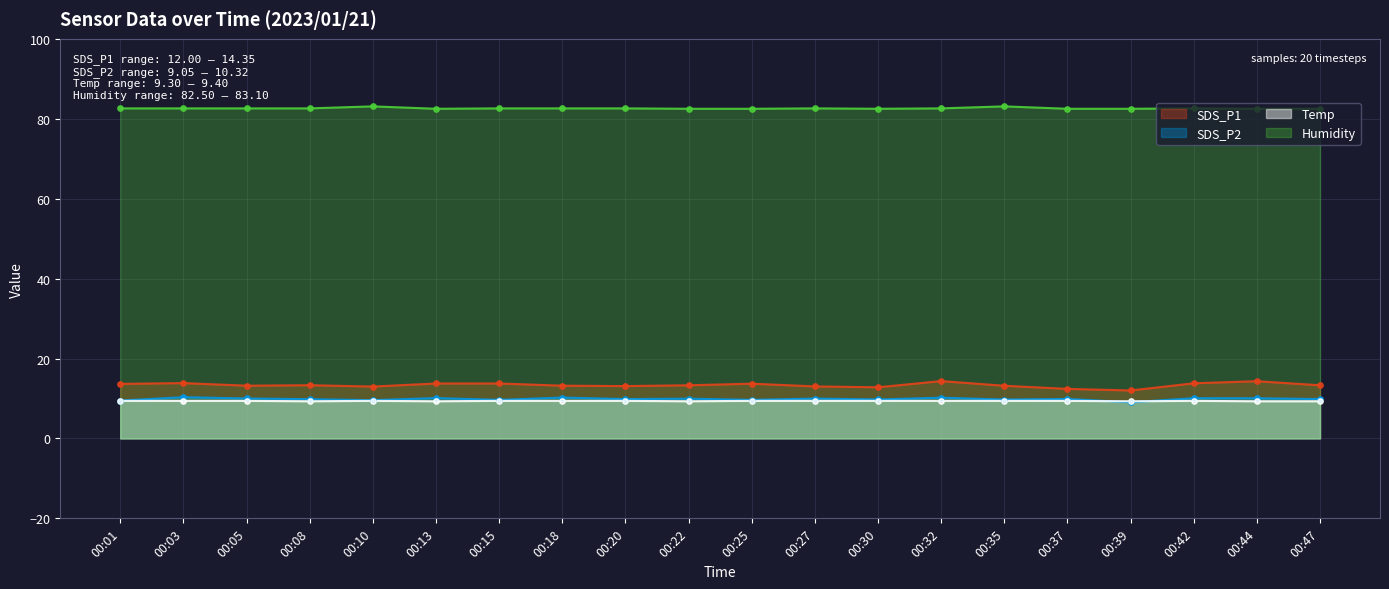

Which series reaches the minimum Y coordinate?

SDS_P2